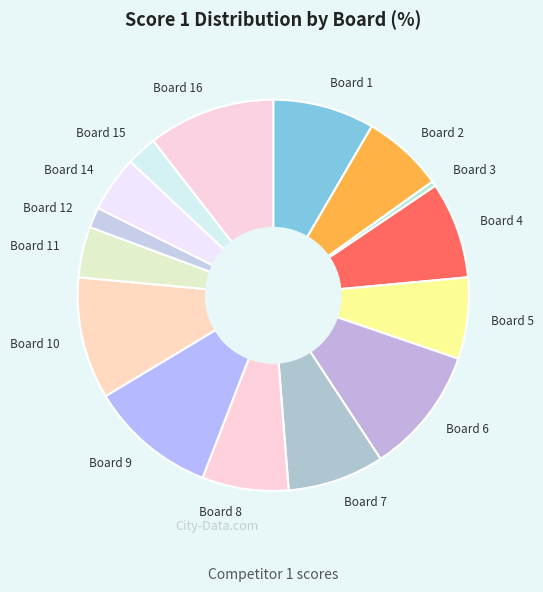

Is Board 9 the majority of the pie?

No